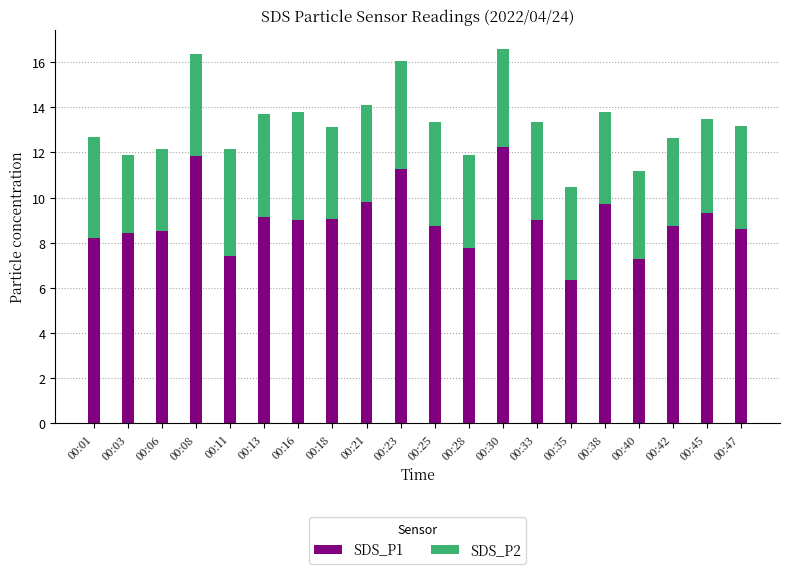

What is the total value across all series at 00:33?

13.4